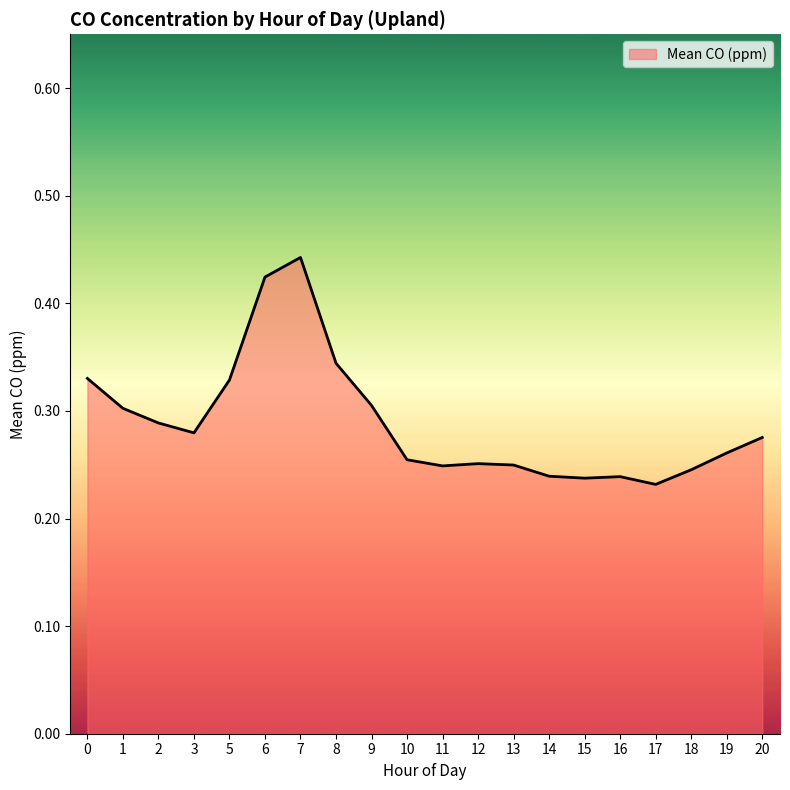

The value at 7 is 0.7. True or false?

False